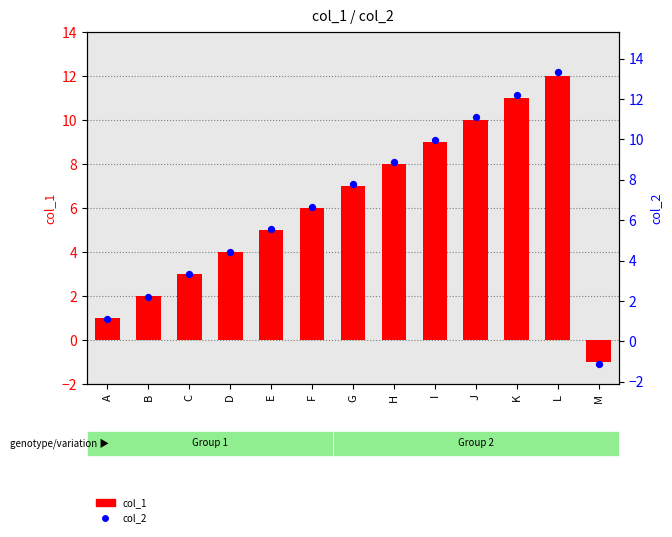

Which series has the largest total across all categories?

col_2